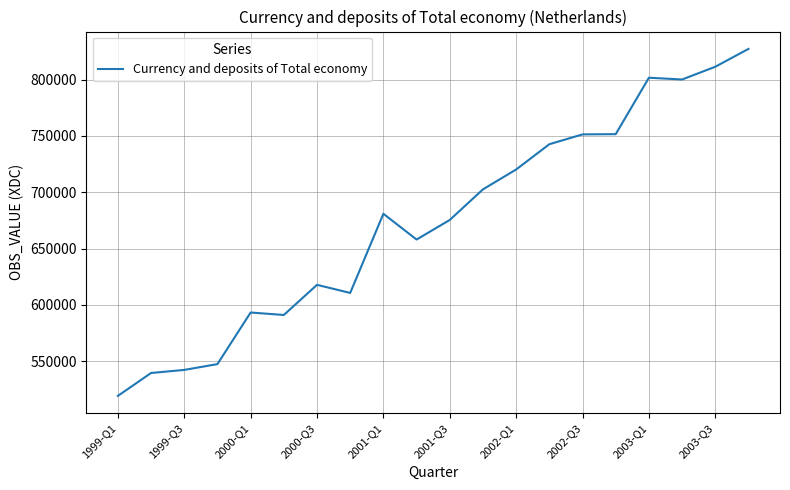

What is the difference between the maximum and minimum values?

307815